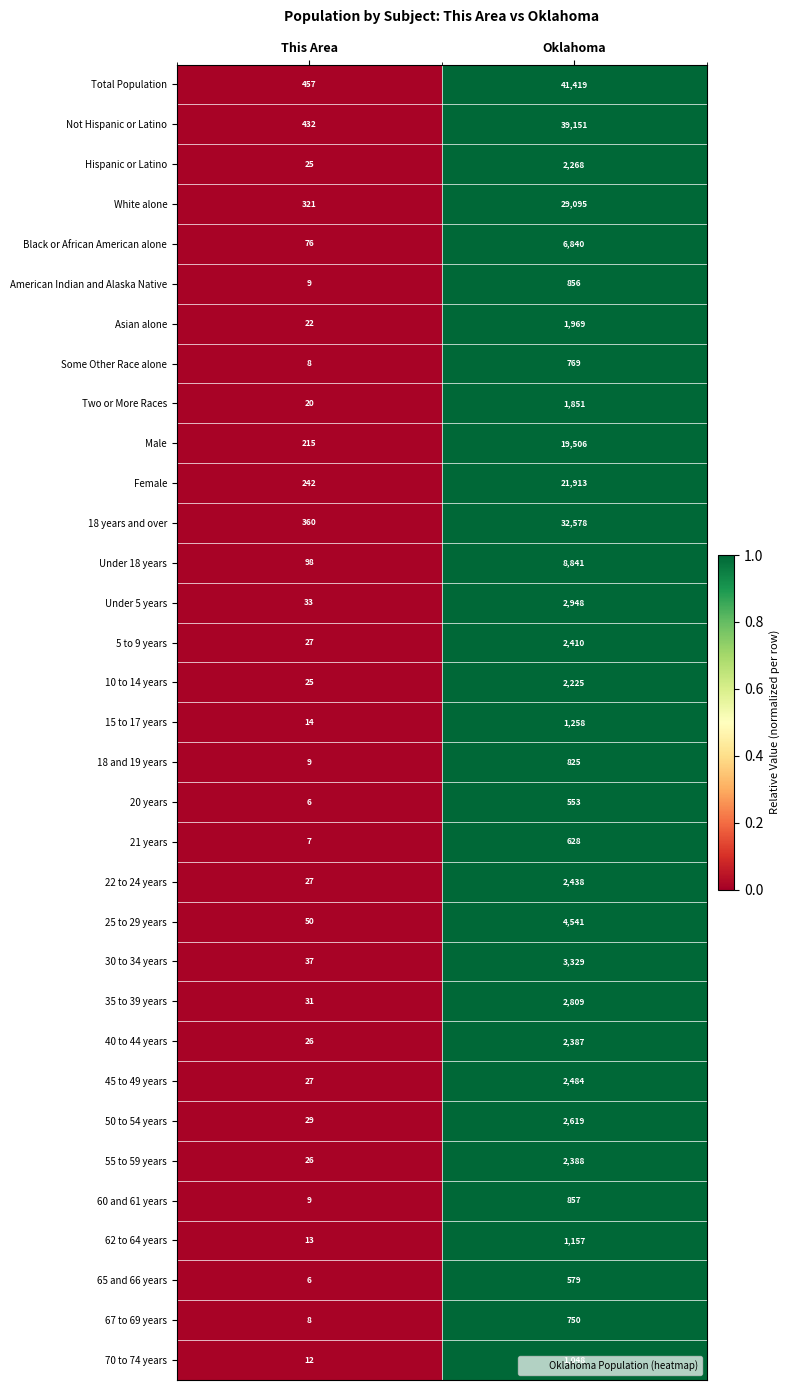

What is the smallest value displayed?

6